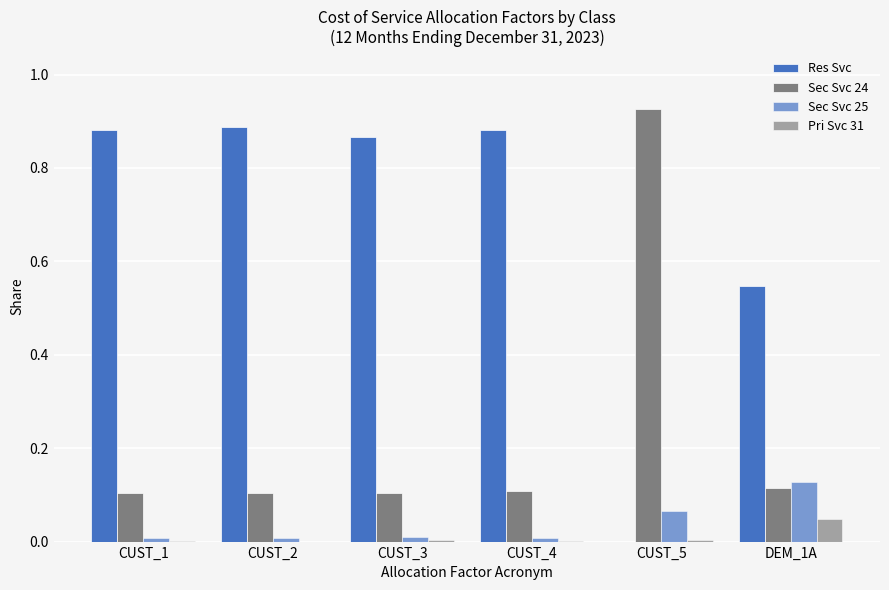

Are the bars grouped side by side (vs. stacked)?

Yes